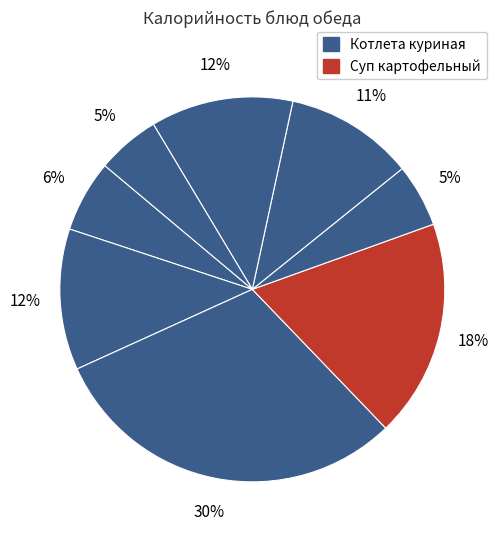

Count the number of slices in the pie.

8